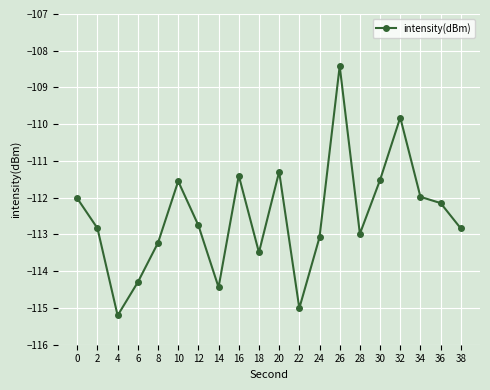

What is the average value?

-112.5